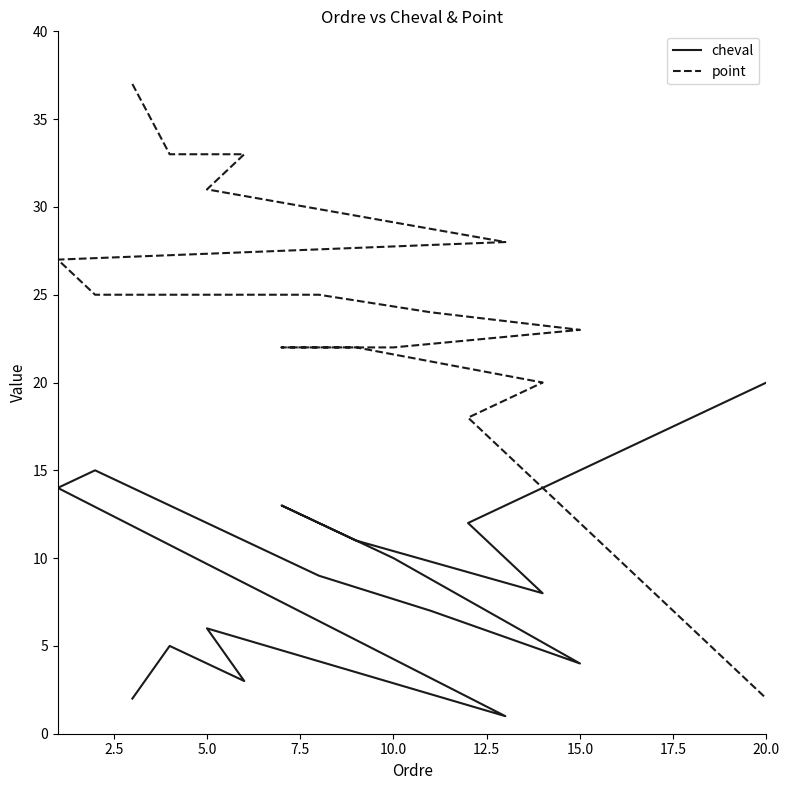

What is the value of the point point at the 12th from the left?

22